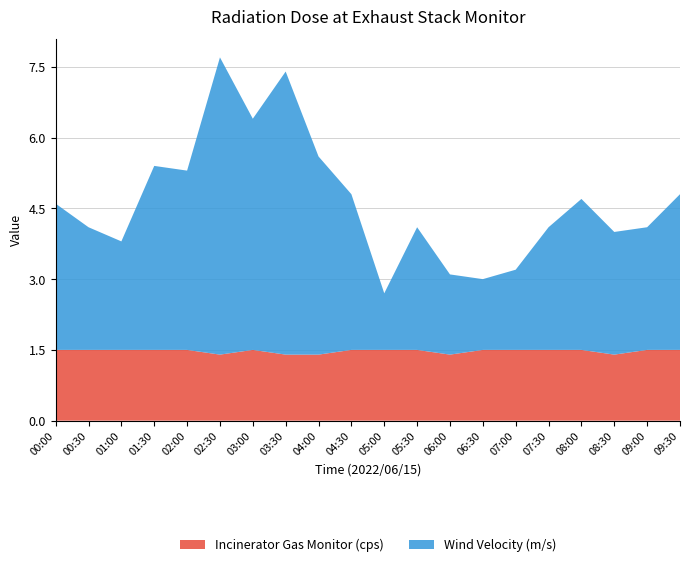

Reading left to right, what are all the values shown in this chart?

Incinerator Gas Monitor (cps): 1.5	1.5	1.5	1.5	1.5	1.4	1.5	1.4	1.4	1.5	1.5	1.5	1.4	1.5	1.5	1.5	1.5	1.4	1.5	1.5
Wind Velocity (m/s): 3.1	2.6	2.3	3.9	3.8	6.3	4.9	6.0	4.2	3.3	1.2	2.6	1.7	1.5	1.7	2.6	3.2	2.6	2.6	3.3